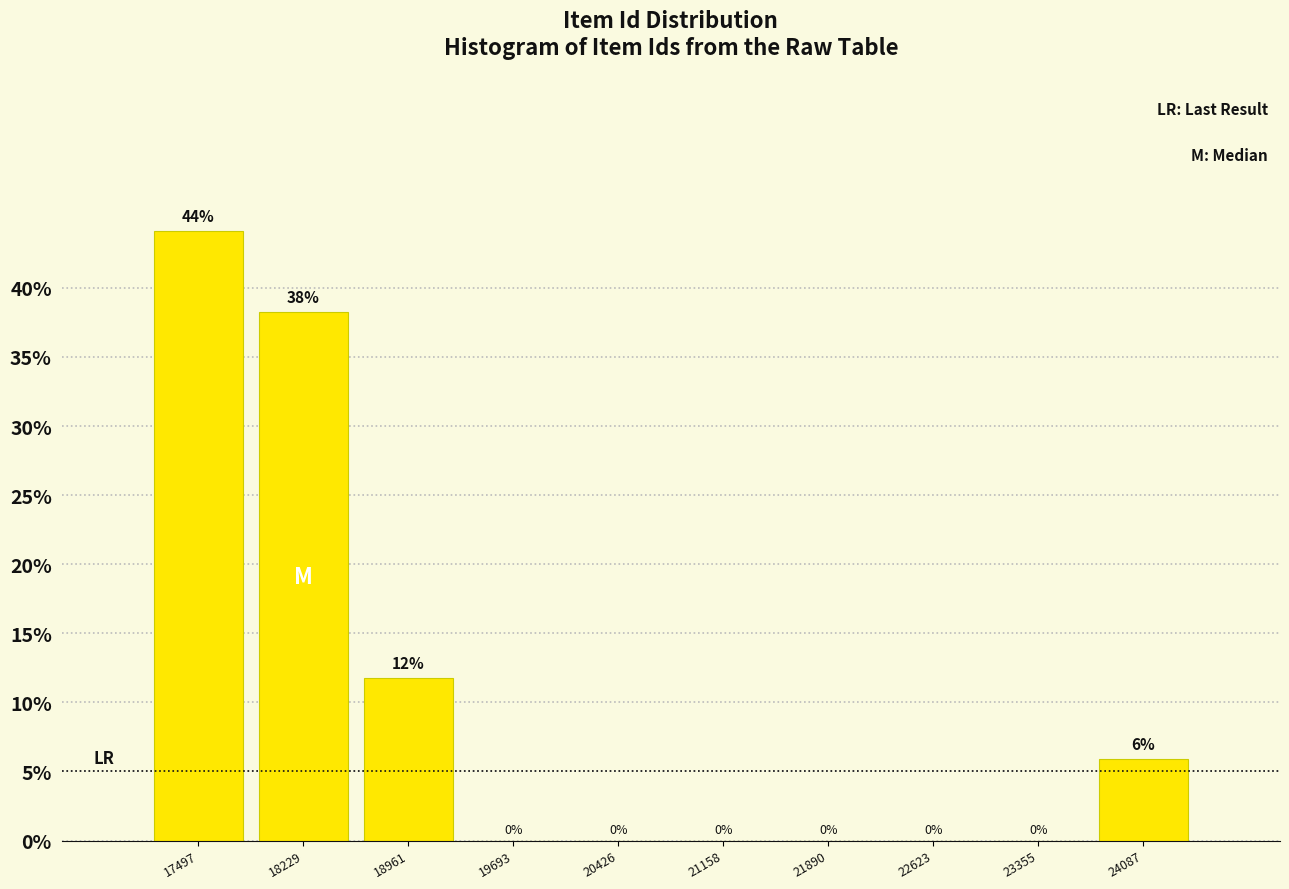

What is the sum of all values?

100.0